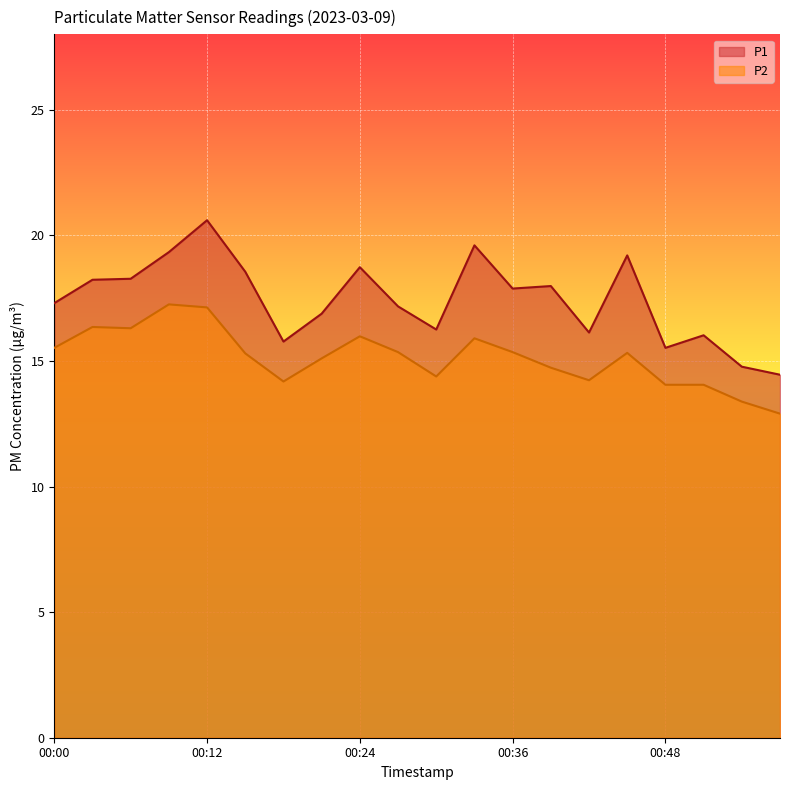

Is it true that P1 equals 17.3 at 00:00?

True